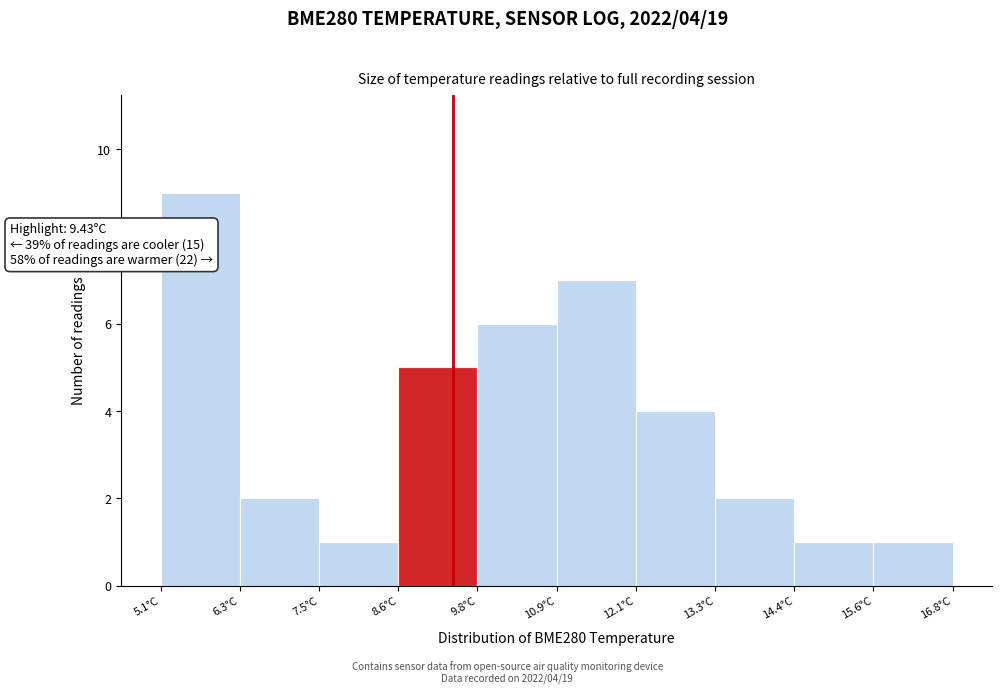

Which range on the x-axis has the tallest bar?

5.2 to 6.4